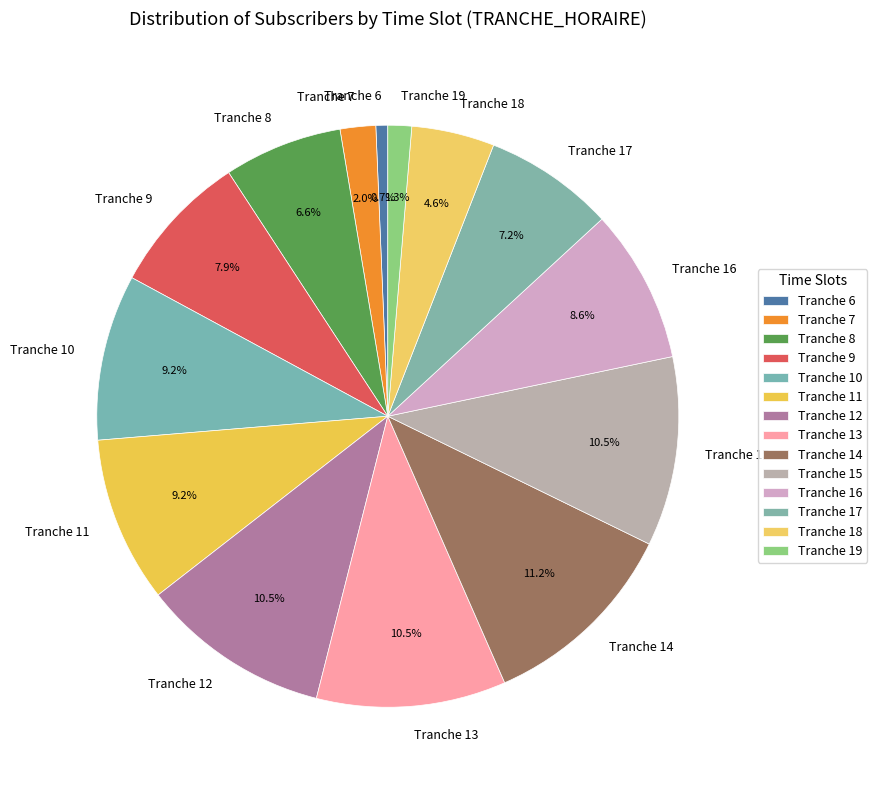

Which category has the smallest portion of the pie?

Tranche 6